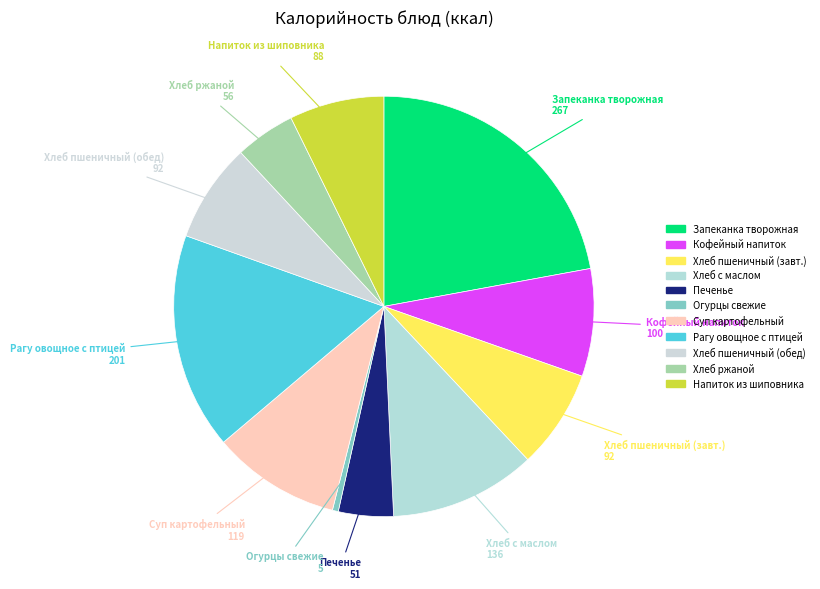

Count the number of slices in the pie.

11